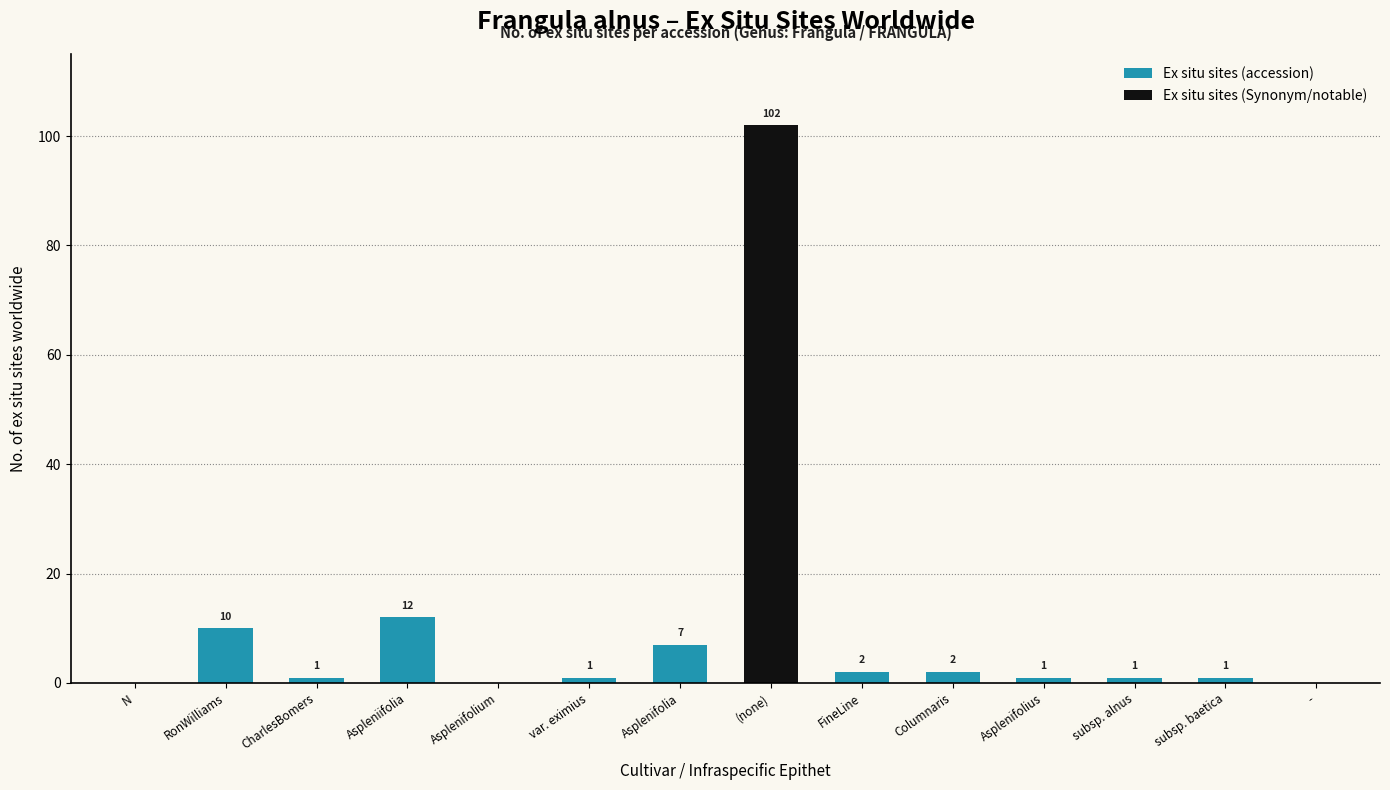

What is the highest value of the Ex situ sites (accession) series?

12